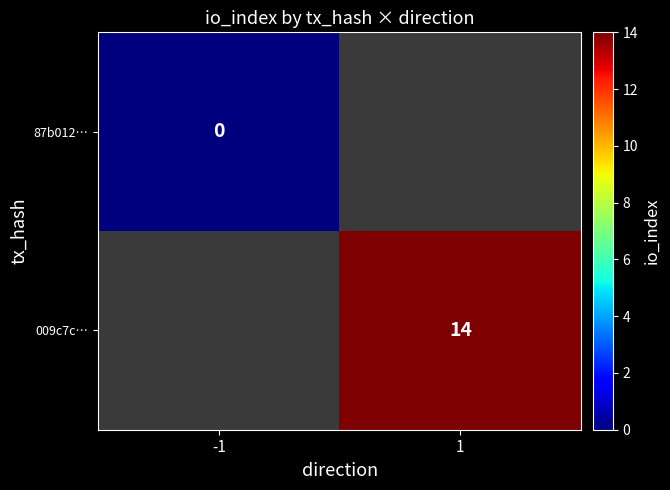

Is the value of 009c7c… at 1 greater than the value of 87b012… at -1?

Yes